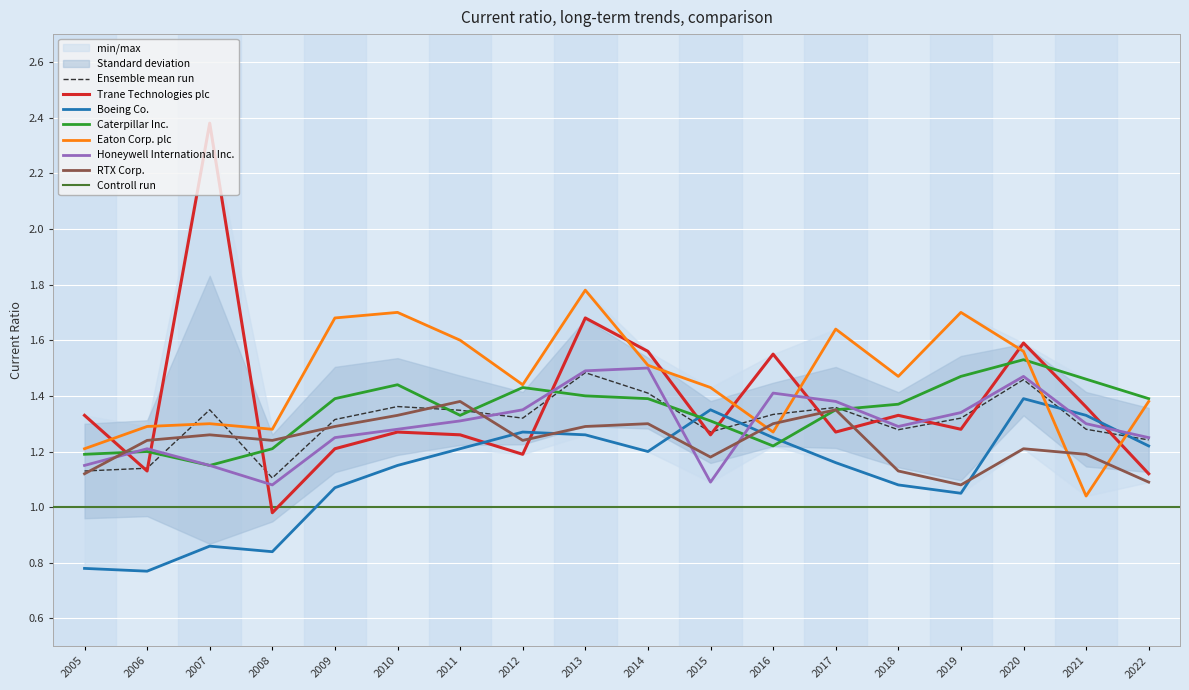

List the series in order of their peak value, lowest first.

RTX Corp., Boeing Co., Honeywell International Inc., Caterpillar Inc., Eaton Corp. plc, Trane Technologies plc